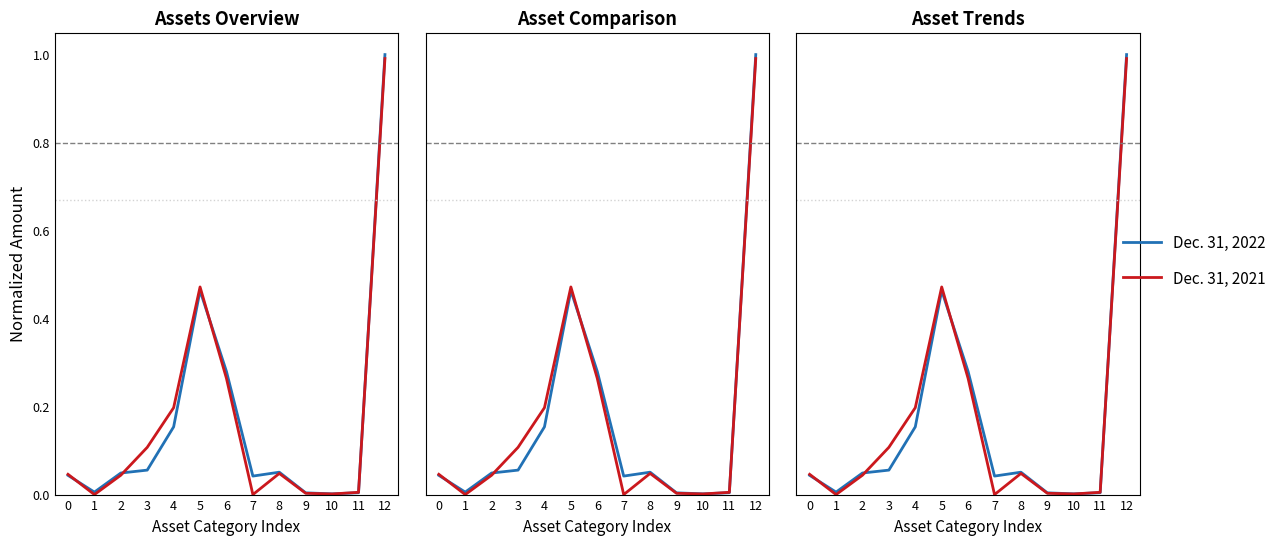

The value of Dec. 31, 2022 at 9 is 0.0. True or false?

True